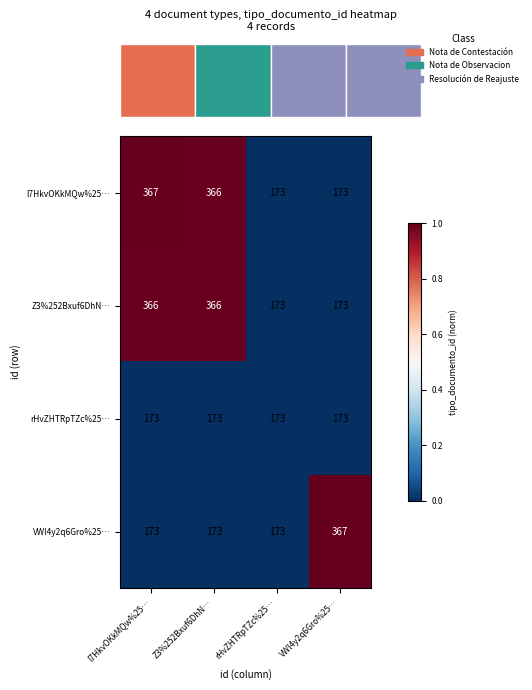

How many series are shown in this chart?

4